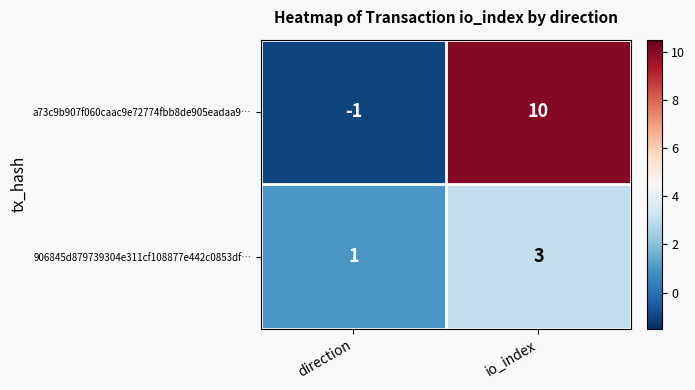

Which series changed the most between direction and io_index?

a73c9b907f060caac9e72774fbb8de905eadaa9…